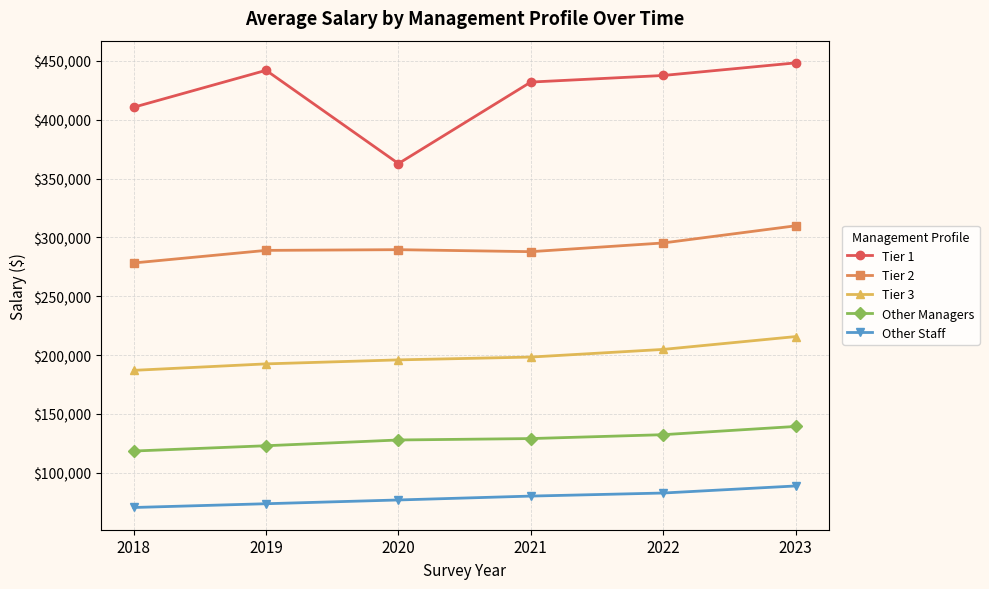

Is it true that Other Staff equals 88700 at 2023?

True